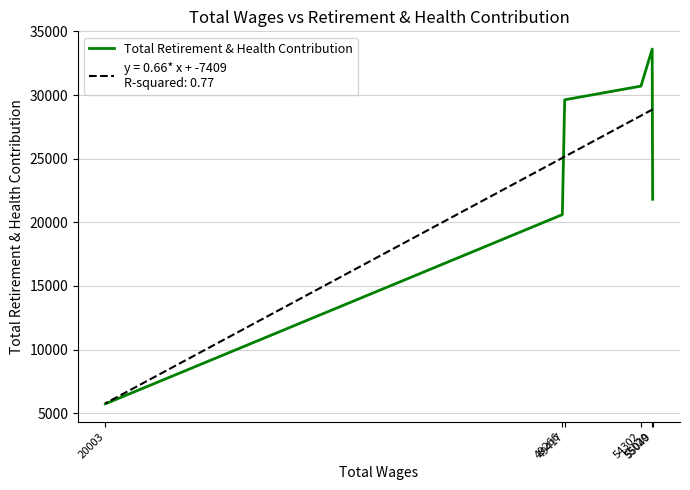

Which has a higher value, 55020 or 55049?

55020